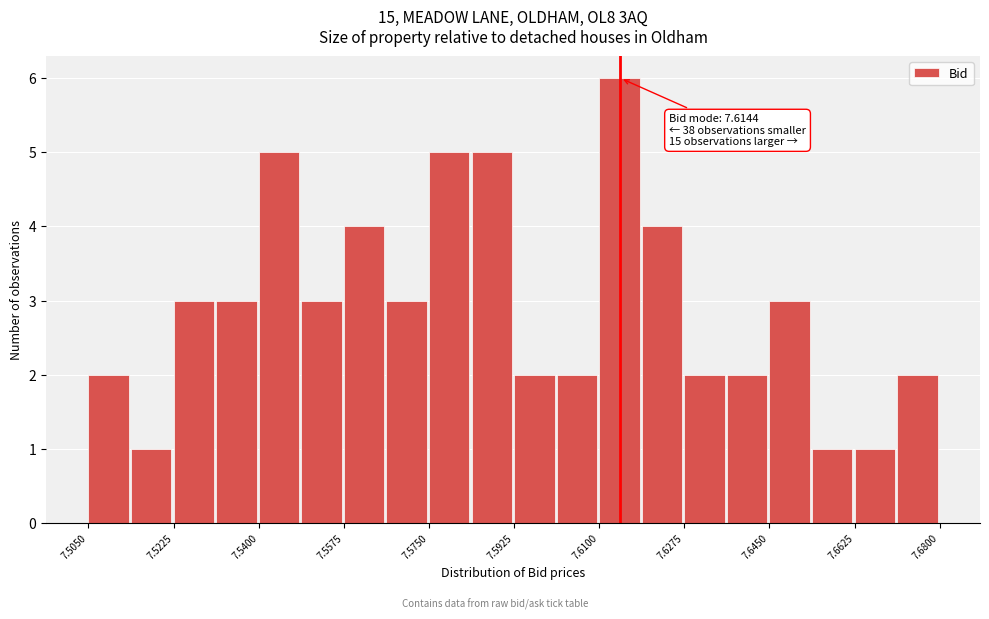

Which range on the x-axis has the tallest bar?

7.610 to 7.618